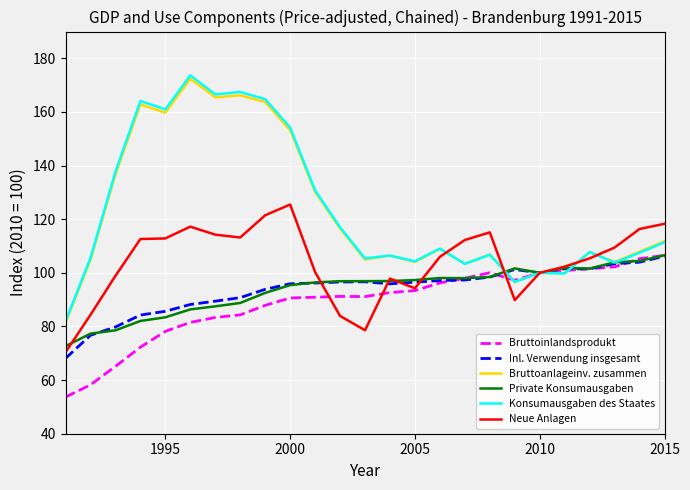

What is the minimum value shown in the chart?

53.7